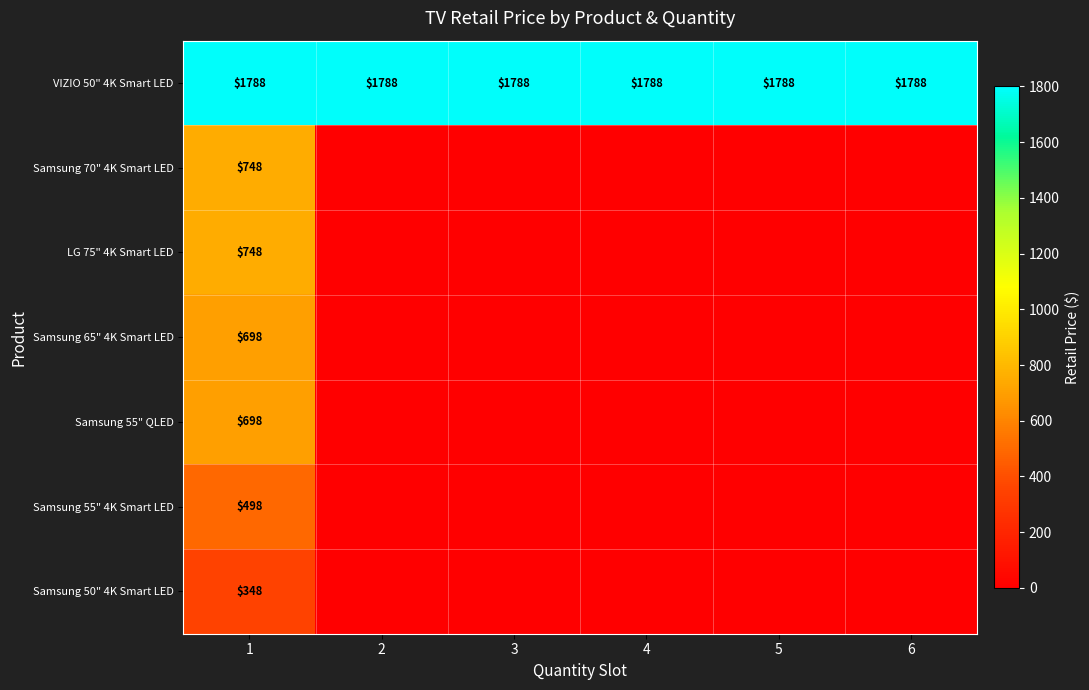

Is it true that Samsung 50" 4K Smart LED equals 348 at 1?

True